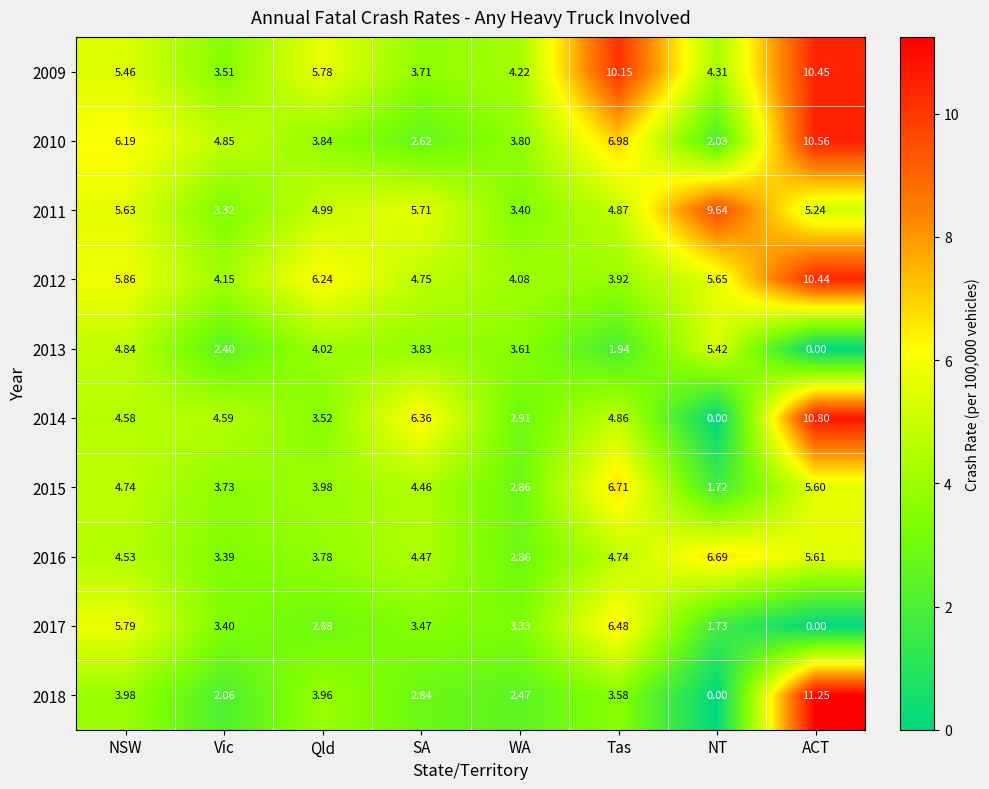

At which label does 2016 first exceed 4?

NSW